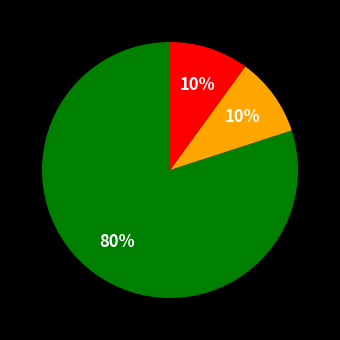

To the nearest percent, what is the difference between the largest and smallest slice percentages?

70%